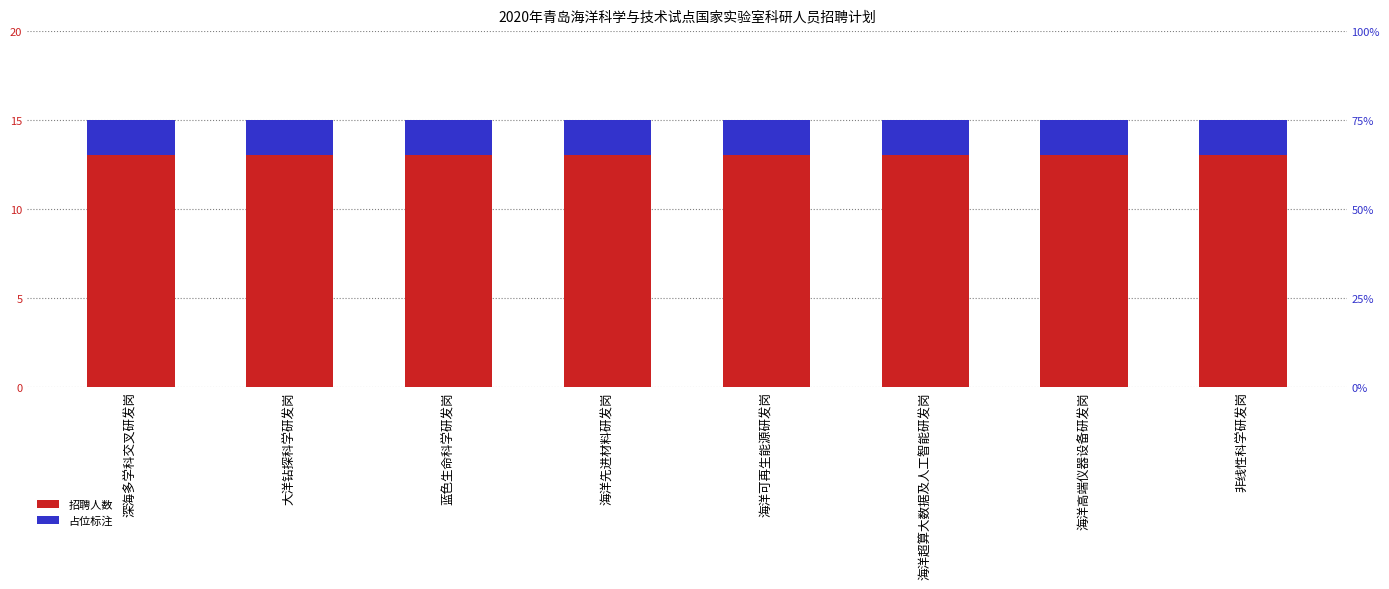

Which series has the largest total across all categories?

招聘人数